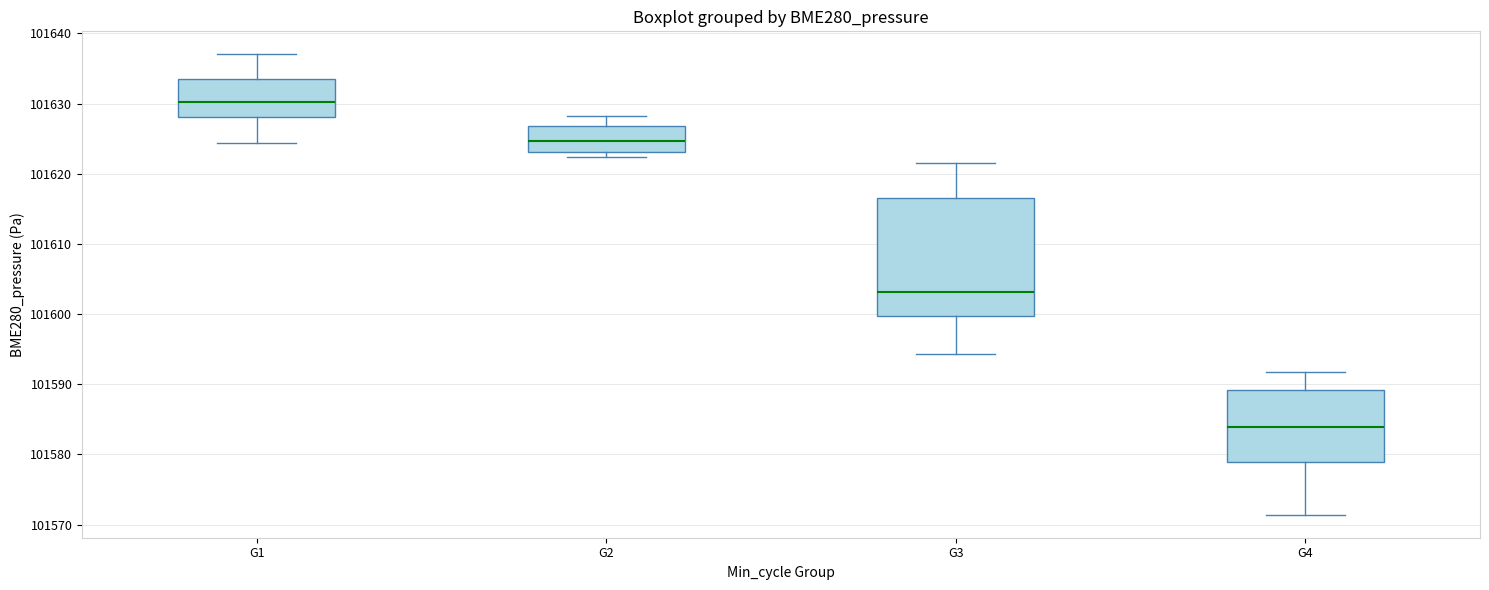

Reading left to right, transcribe this box plot: for each box, give where its median line is, the range the box spans, and where its two whiskers end, as read against the y-axis. The values are not printed on the chart, so give them approximately, as read against the axis.

G1: median 101630, box 101628 to 101633, whiskers 101624 to 101637
G2: median 101625, box 101623 to 101627, whiskers 101622 to 101628
G3: median 101603, box 101600 to 101617, whiskers 101594 to 101622
G4: median 101584, box 101579 to 101589, whiskers 101571 to 101592